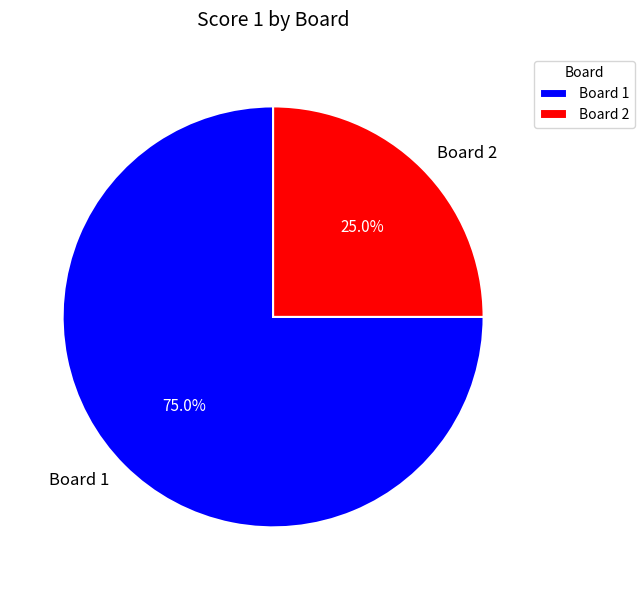

What percentage is NOT represented by Board 1?

25.0%